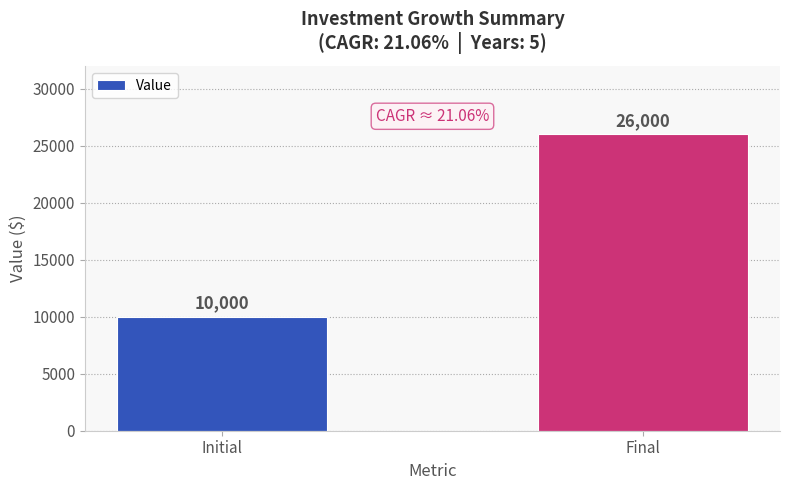

Between Final and Initial, which is larger?

Final